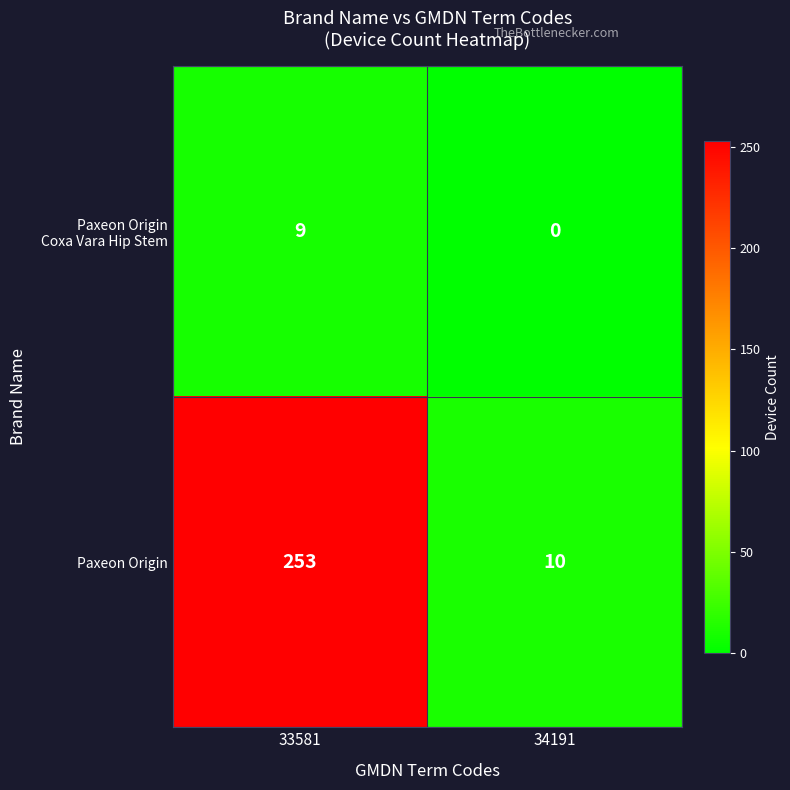

What is the difference between the maximum and minimum values in the Paxeon Origin series?

243